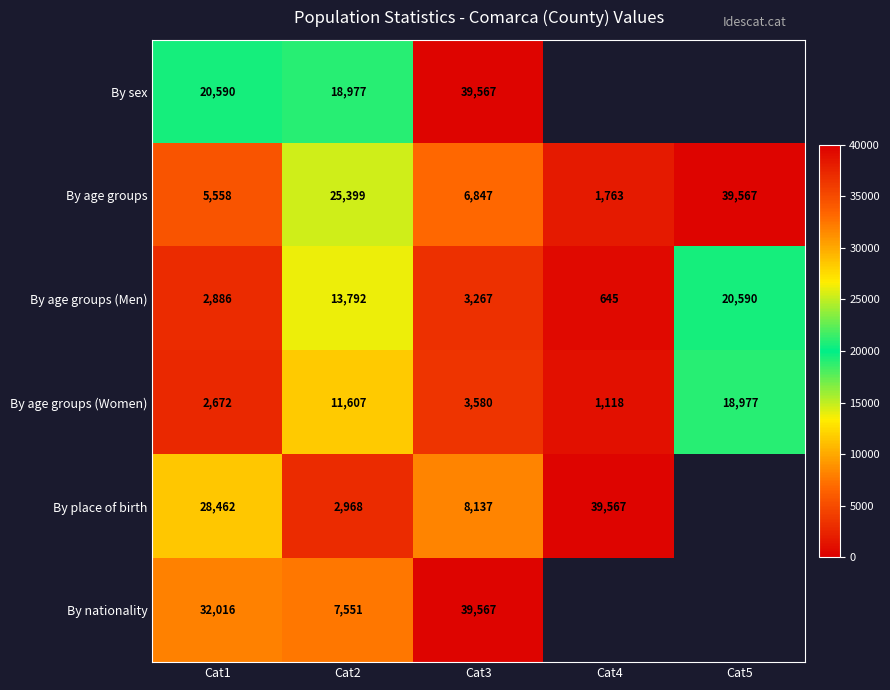

At which label does By age groups reach its peak?

Cat5